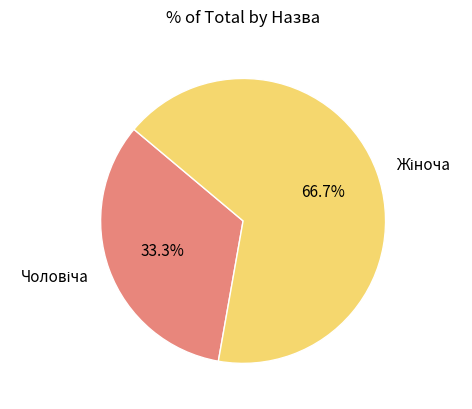

Is there any slice that represents more than half of the pie?

Yes